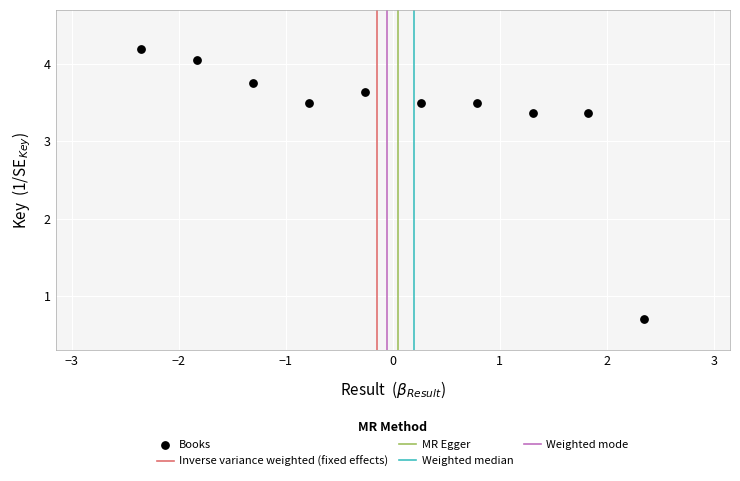

What is the average Y value?

3.4